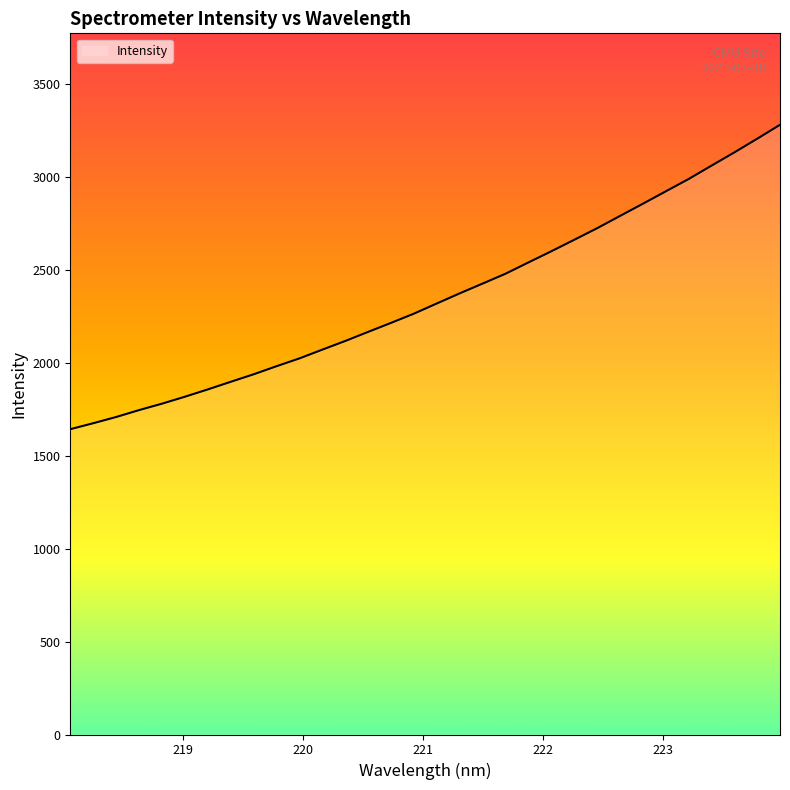

What is the difference between the maximum and minimum values?

1638.8